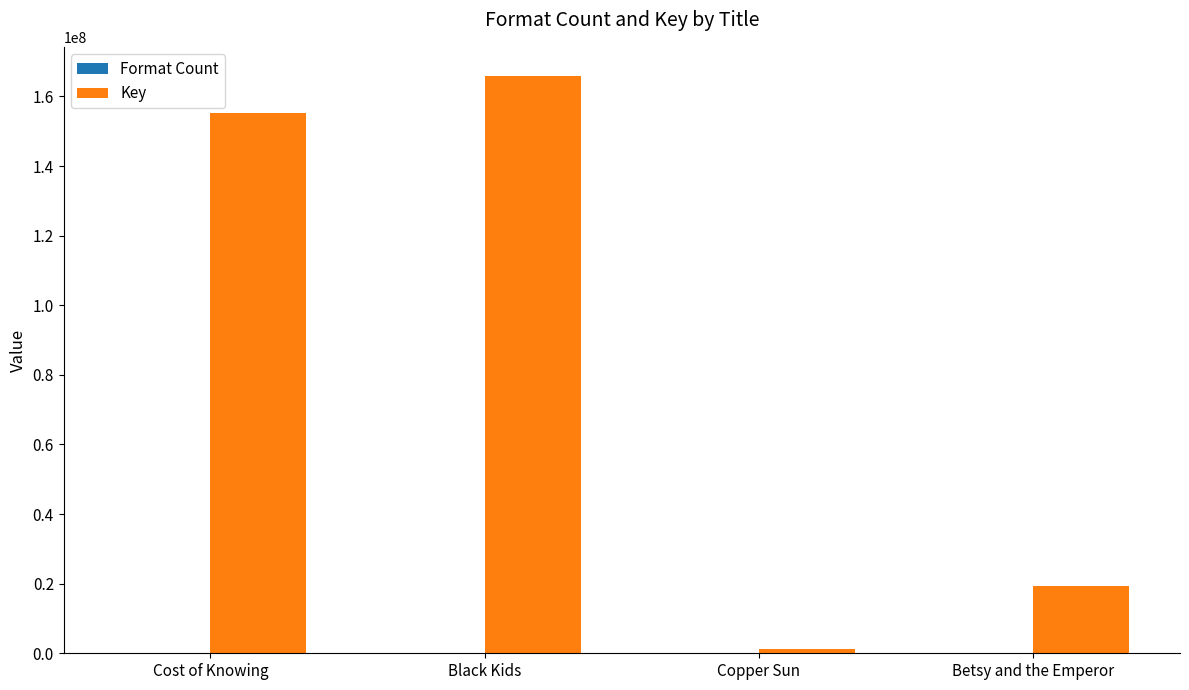

How many groups of bars are there?

4